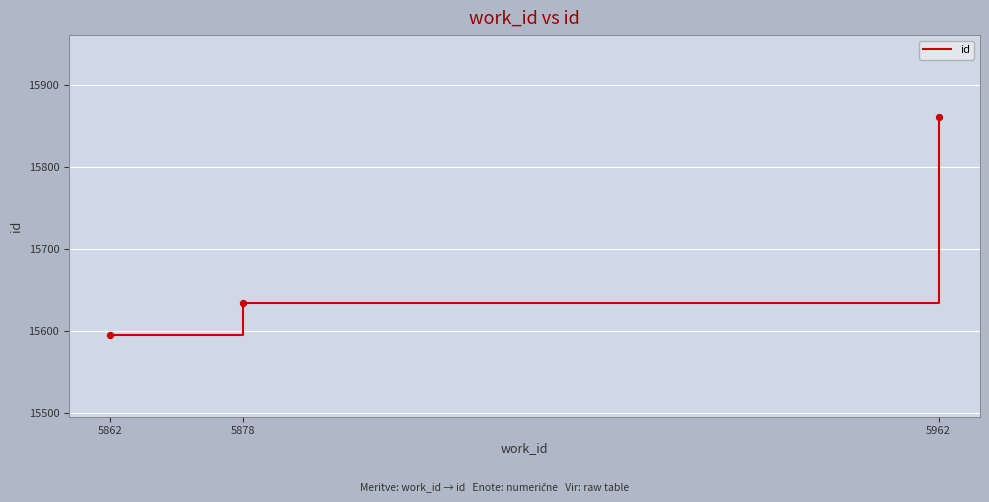

Between 5862 and 5878, which is larger?

5878